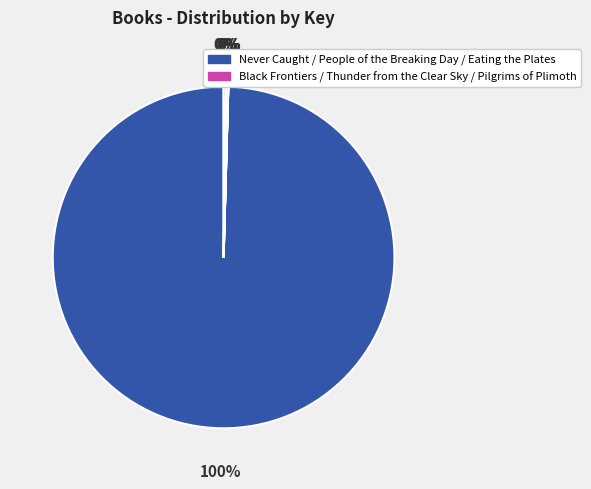

To the nearest percent, what is the difference between the largest and smallest slice percentages?

100%